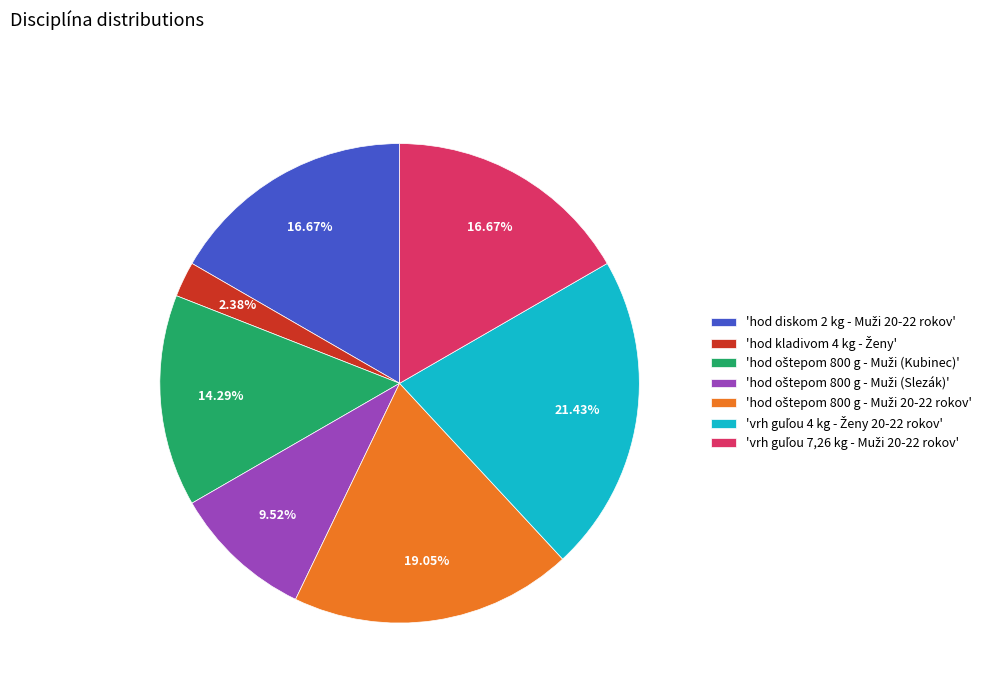

Does any single category account for the majority?

No